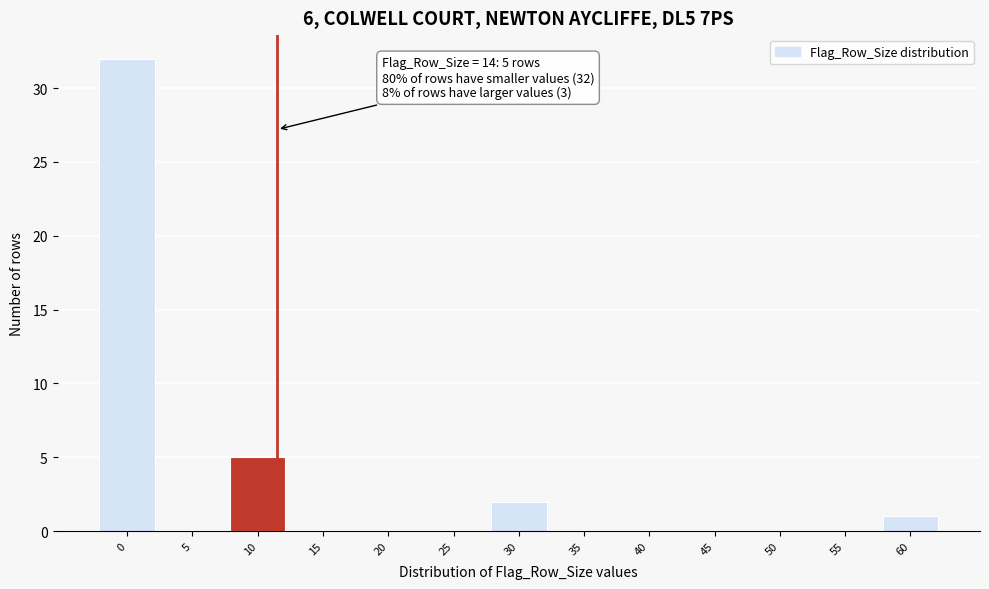

Reading left to right, what are all the values shown in this chart?

0=32	5=0	10=5	15=0	20=0	25=0	30=2	35=0	40=0	45=0	50=0	55=0	60=1